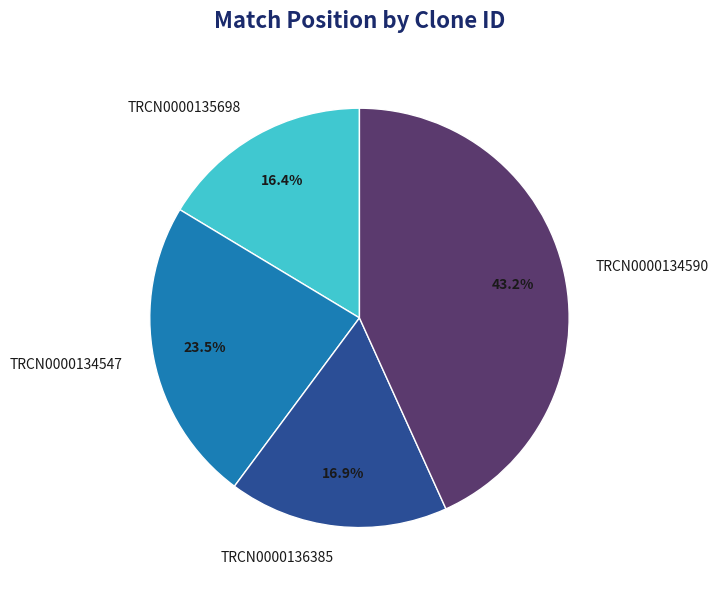

How many segments does this pie chart have?

4